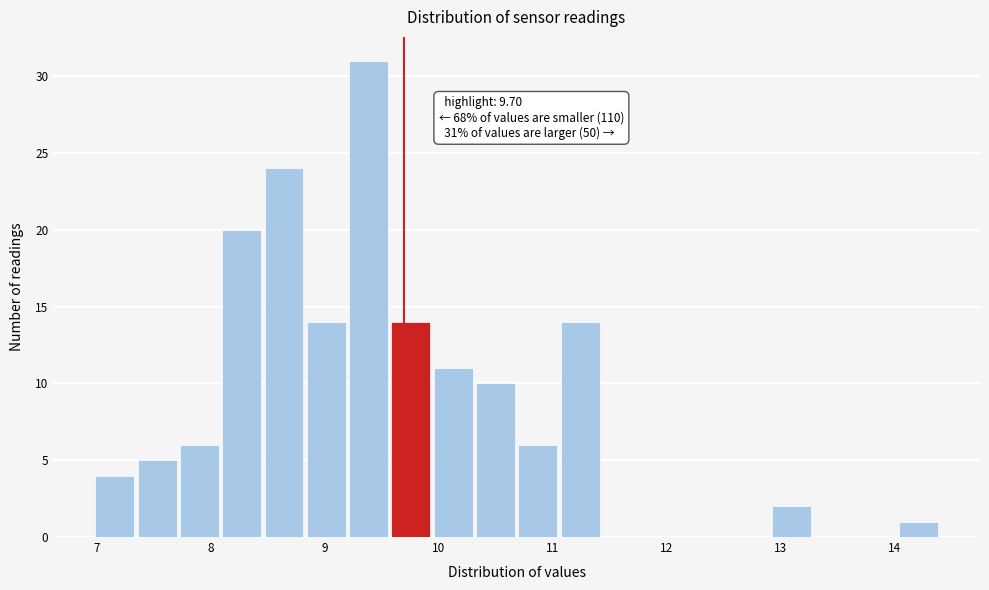

Around what value on the x-axis is the tallest bar? Give the approximate position of its centre, as read against the axis.

9.4